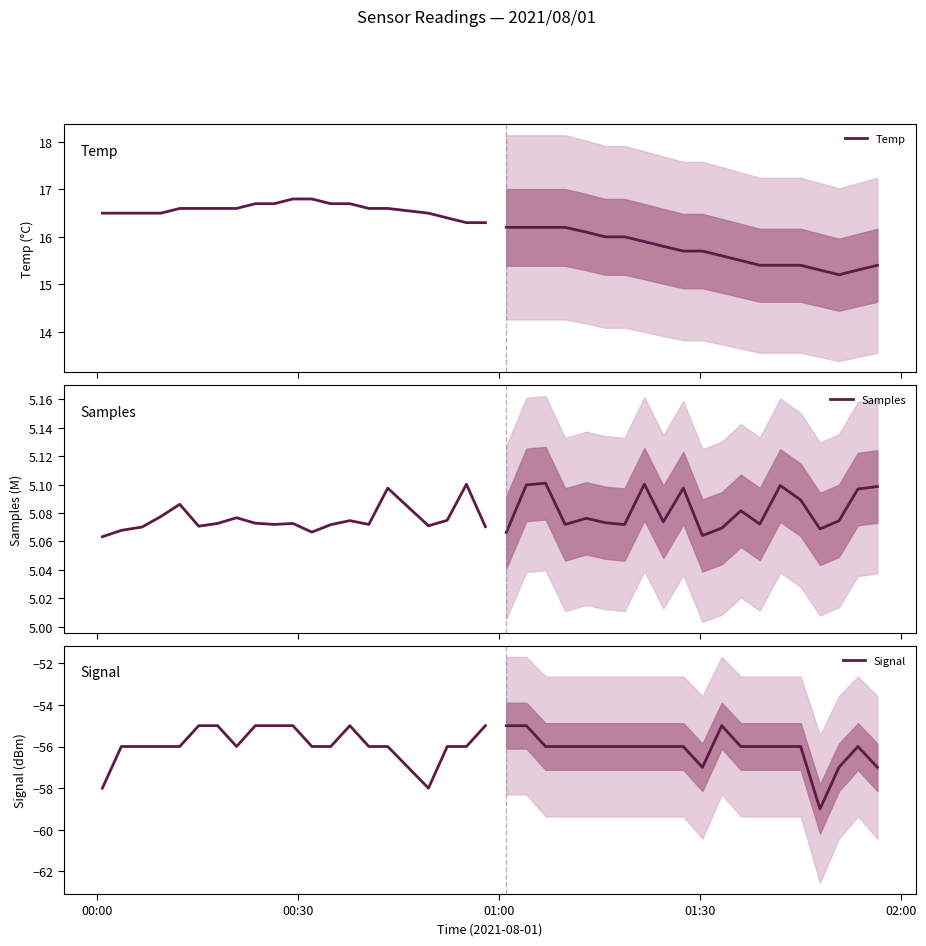

What are all the series names shown in the legend?

Temp, Samples, Signal